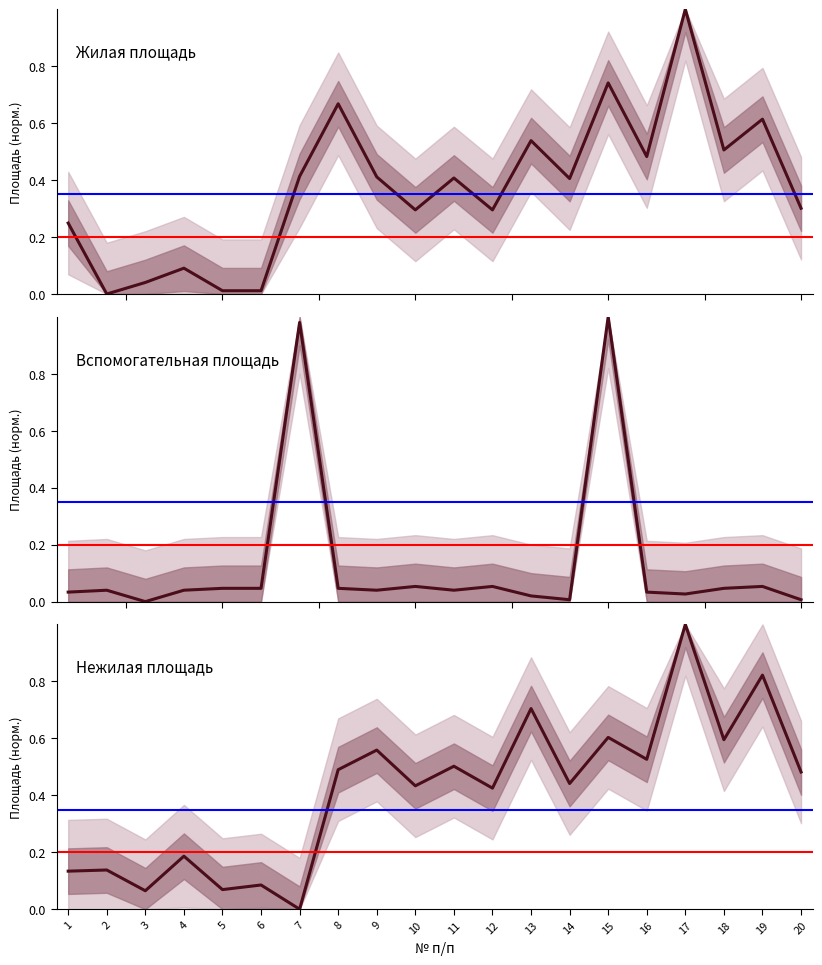

Where is Нежилая площадь nearest to the value 0?

7